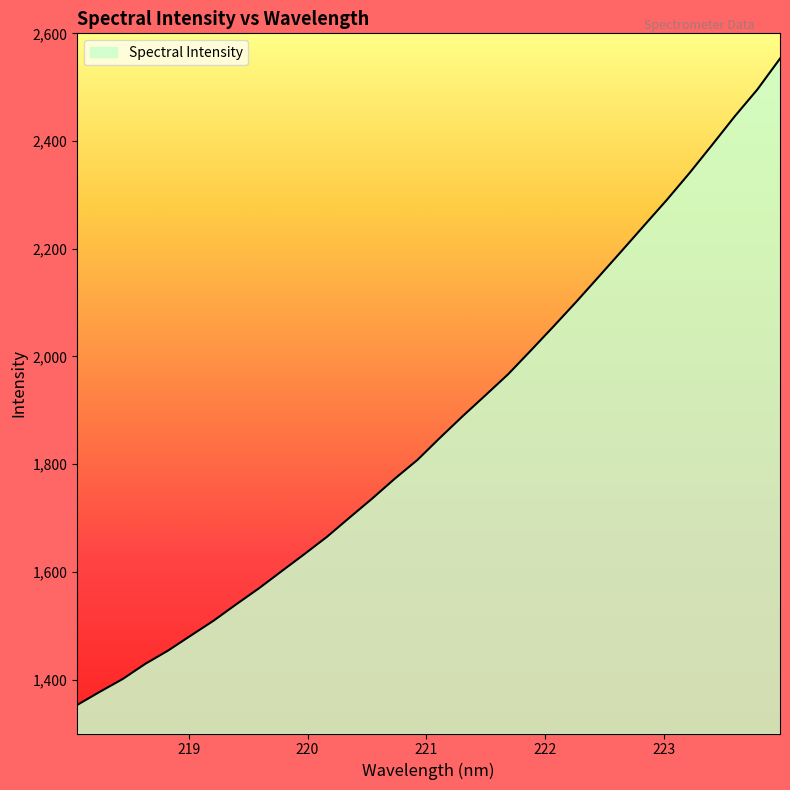

What is the average value?

1873.1